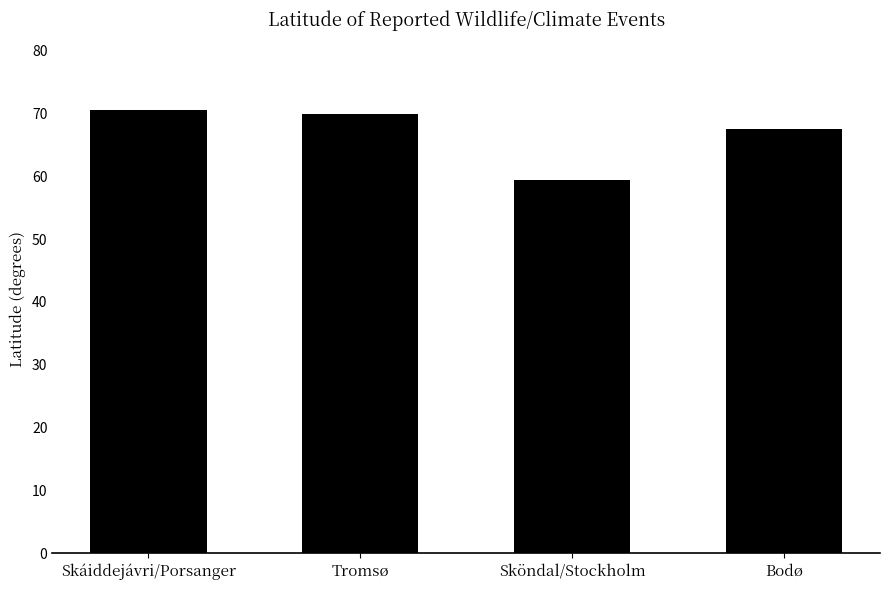

What is the minimum value shown in the chart?

59.3